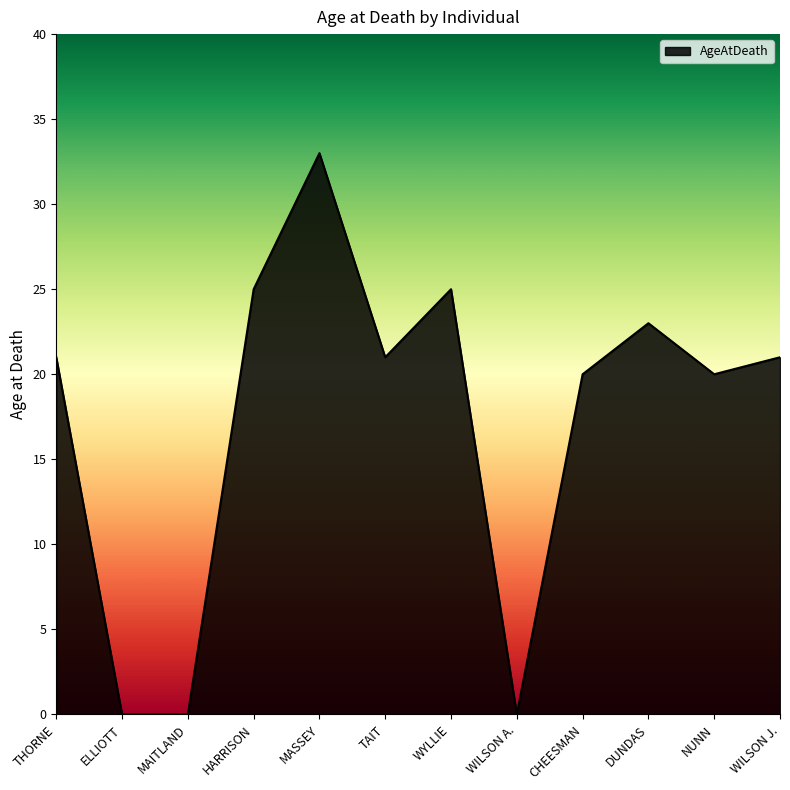

Between MAITLAND and MASSEY, which is larger?

MASSEY